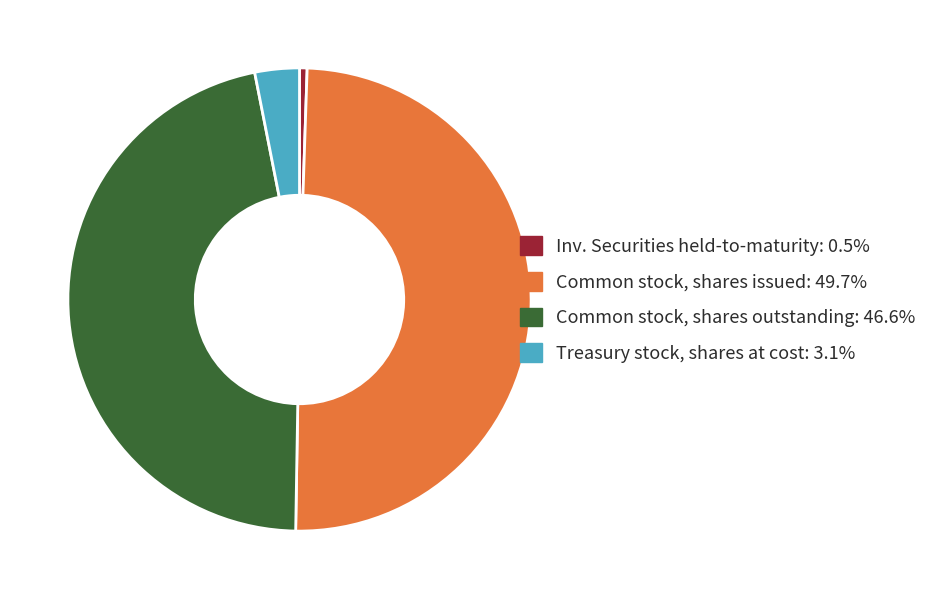

Do Common stock, shares outstanding: 46.6% and Common stock, shares issued: 49.7% together represent more than half of the pie?

Yes